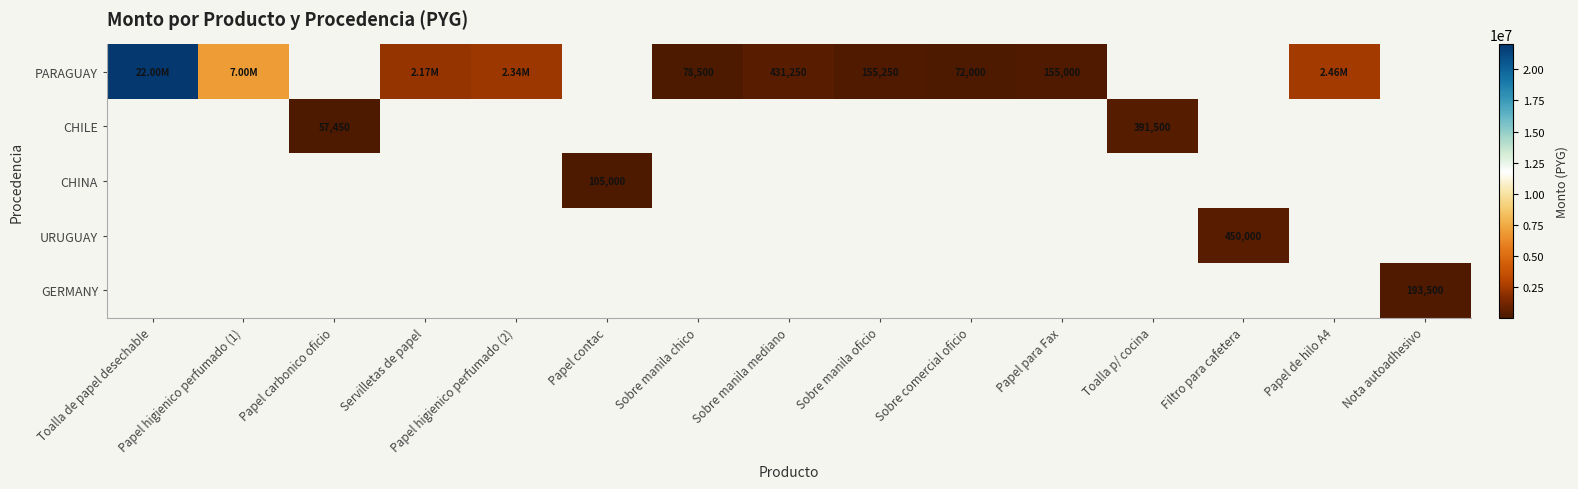

What is the minimum value shown in the chart?

57450.0